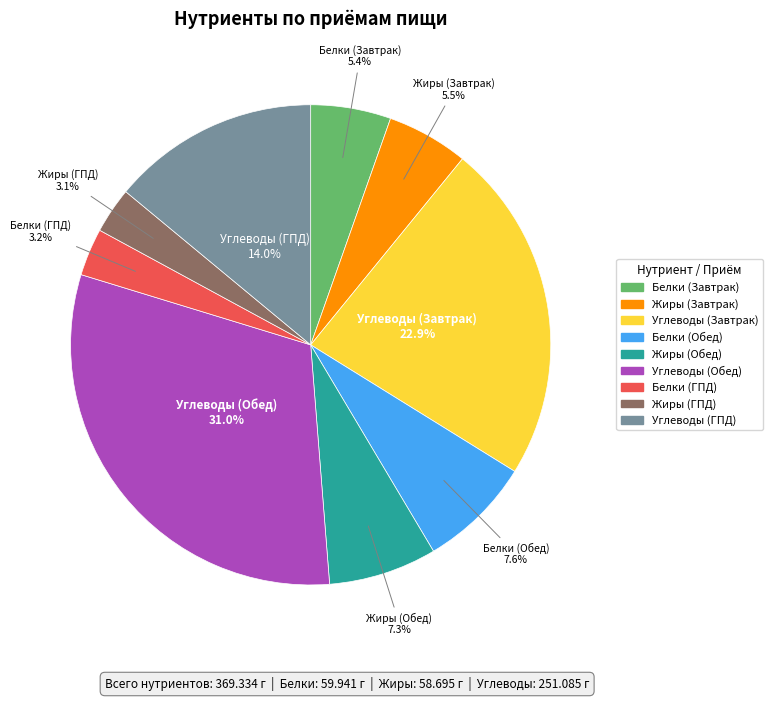

Is there any slice that represents more than half of the pie?

No